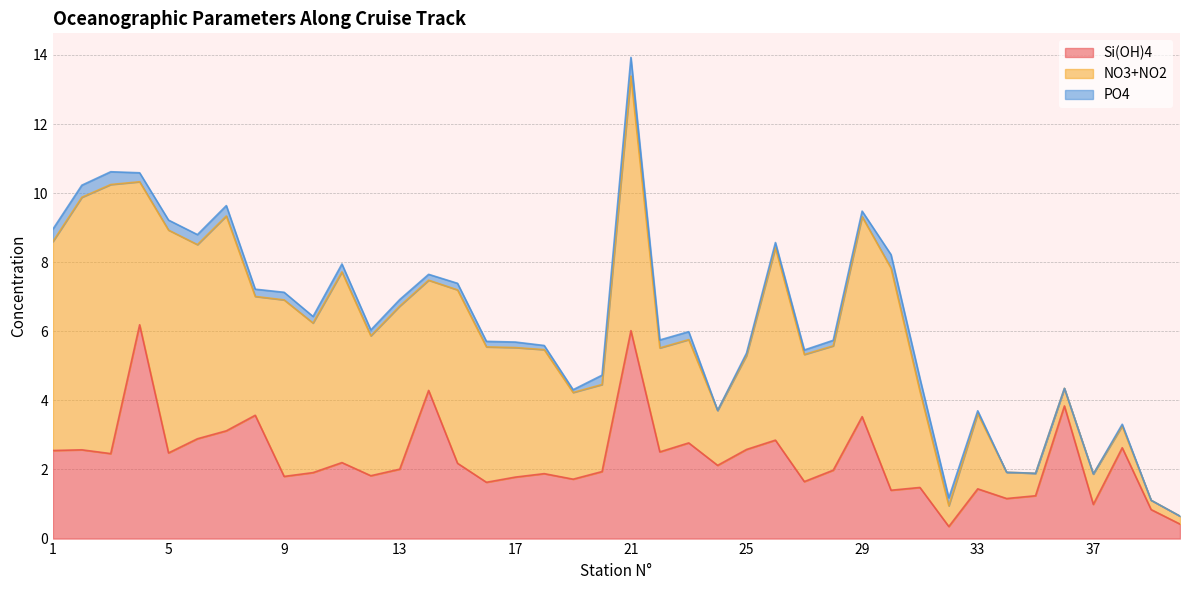

At which category is the sum across all series the highest?

21